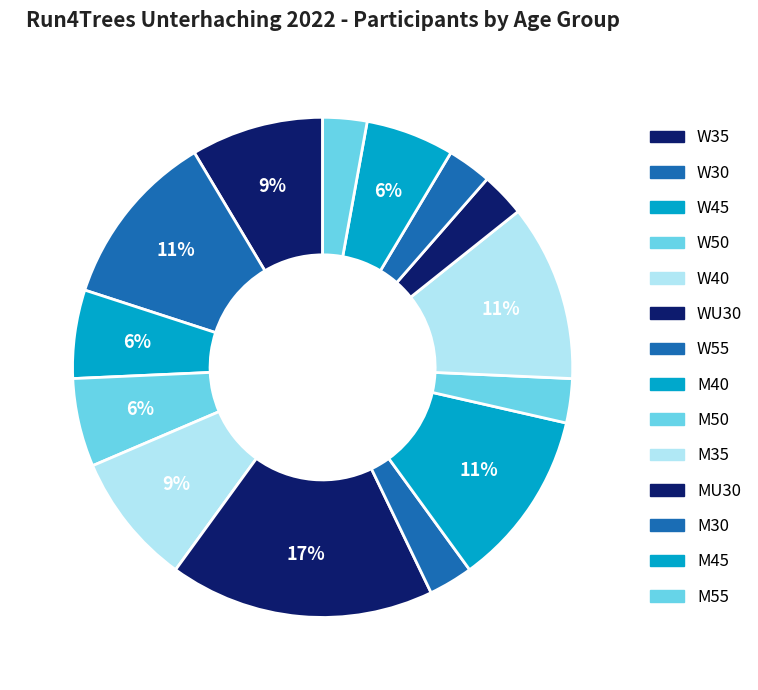

To the nearest percent, what is the combined percentage of M55 and W40?

11%